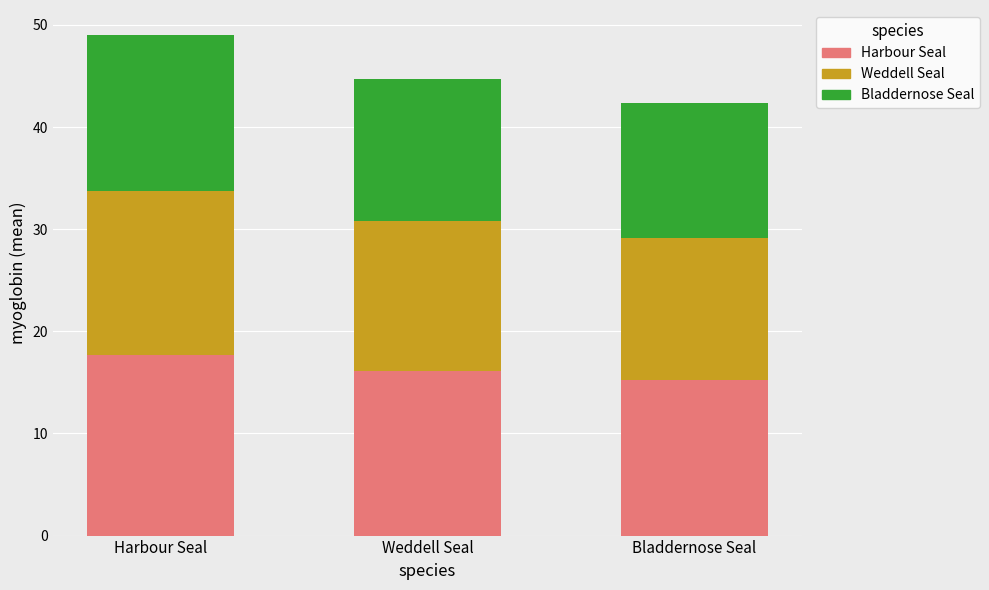

Reading left to right, transcribe the values for Harbour Seal.

17.7	16.1	15.3